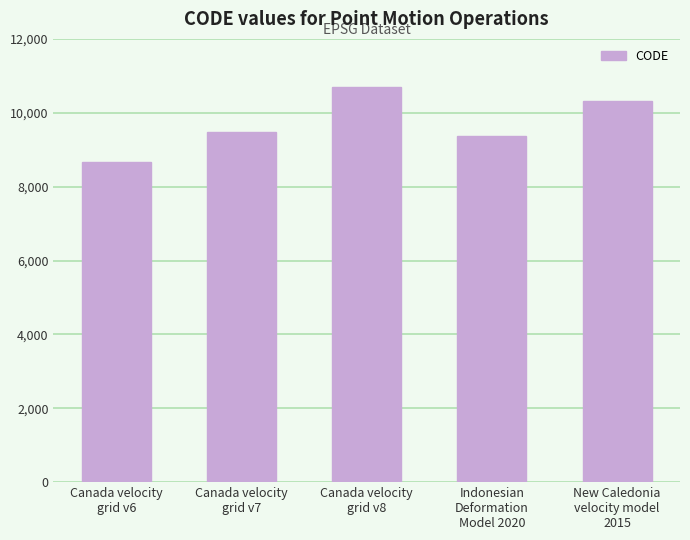

At which label is the value closest to 9691?

Canada velocity
grid v7